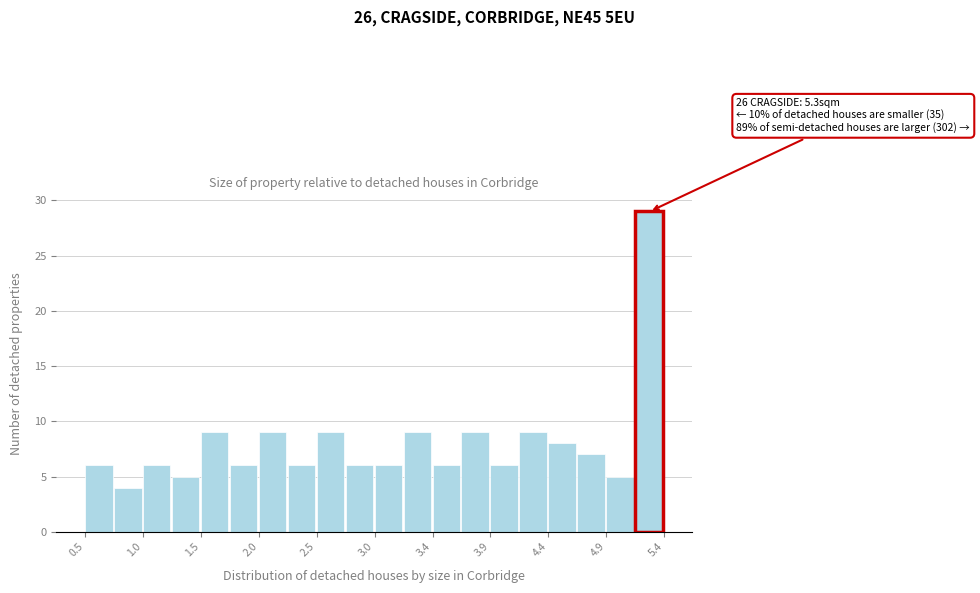

Which range on the x-axis has the tallest bar?

5.155 to 5.400